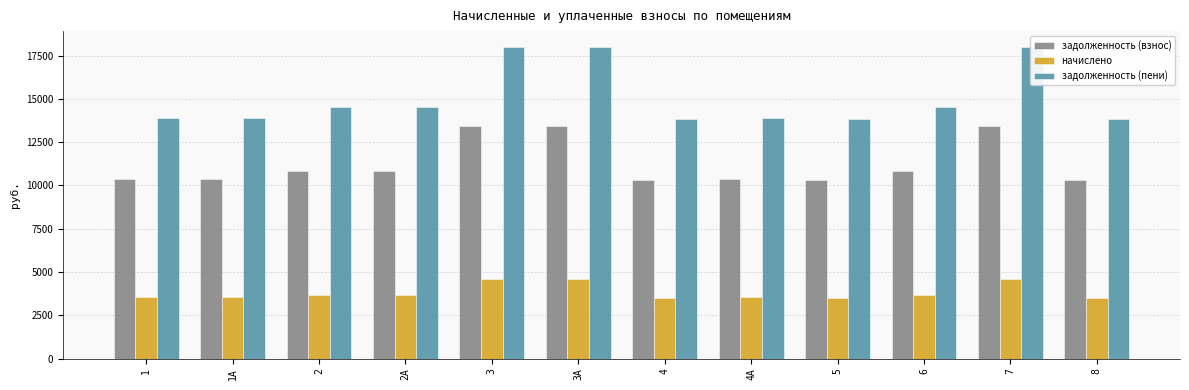

List the series in order of their overall mean, lowest first.

начислено, задолженность (взнос), задолженность (пени)